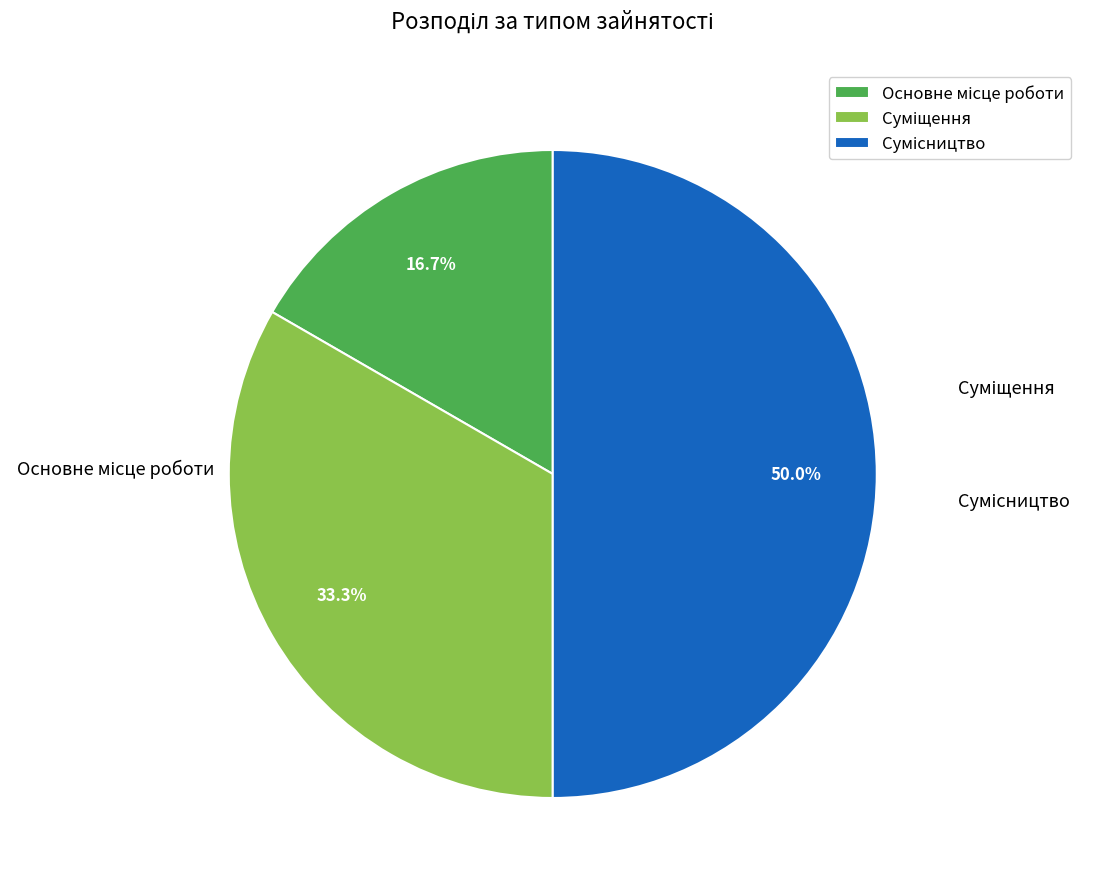

To the nearest percent, what is the difference between the Суміщення and Сумісництво slice percentages?

17%